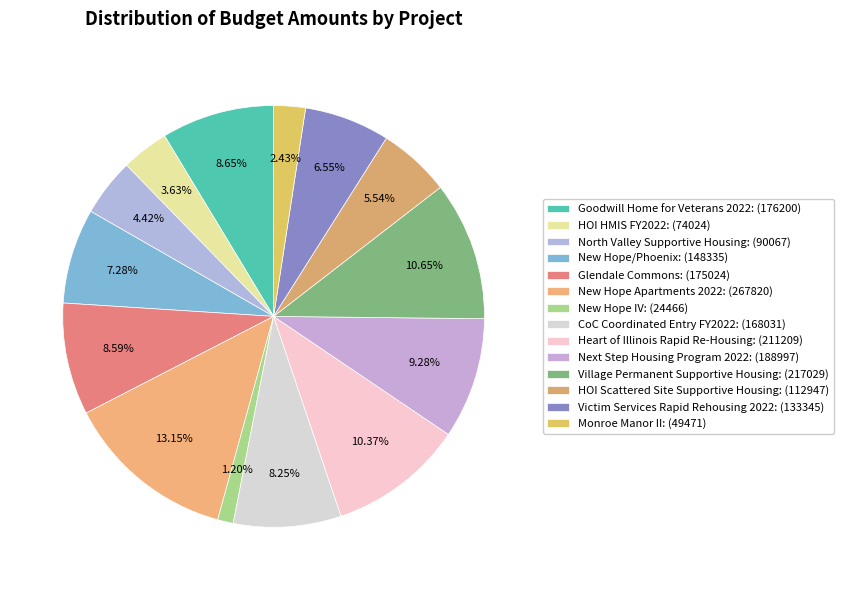

To the nearest percent, what is the average slice percentage?

7%